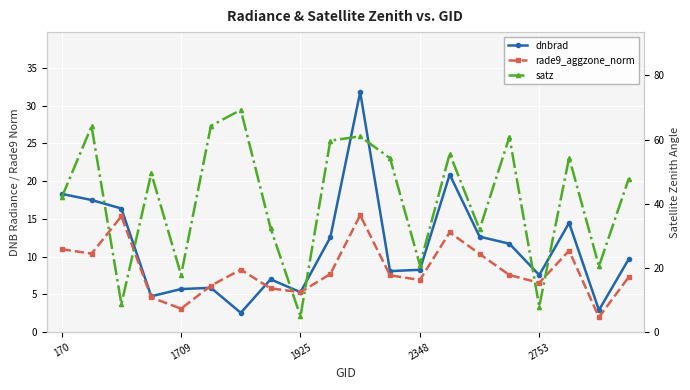

What is the highest value of the dnbrad series?

31.8